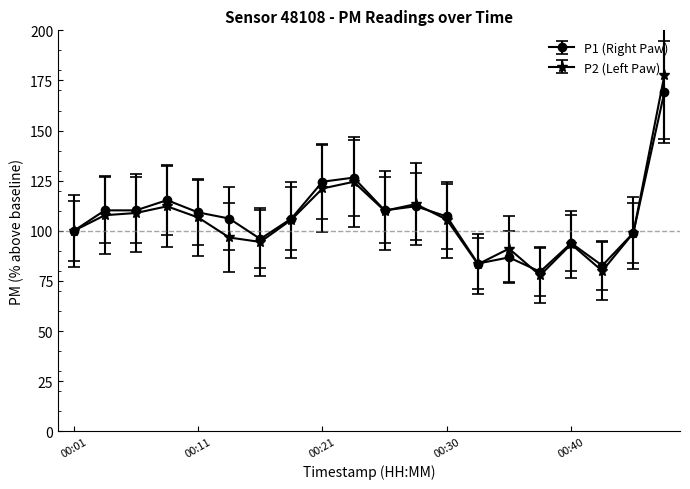

List the series in order of their peak value, lowest first.

P1 (Right Paw), P2 (Left Paw)